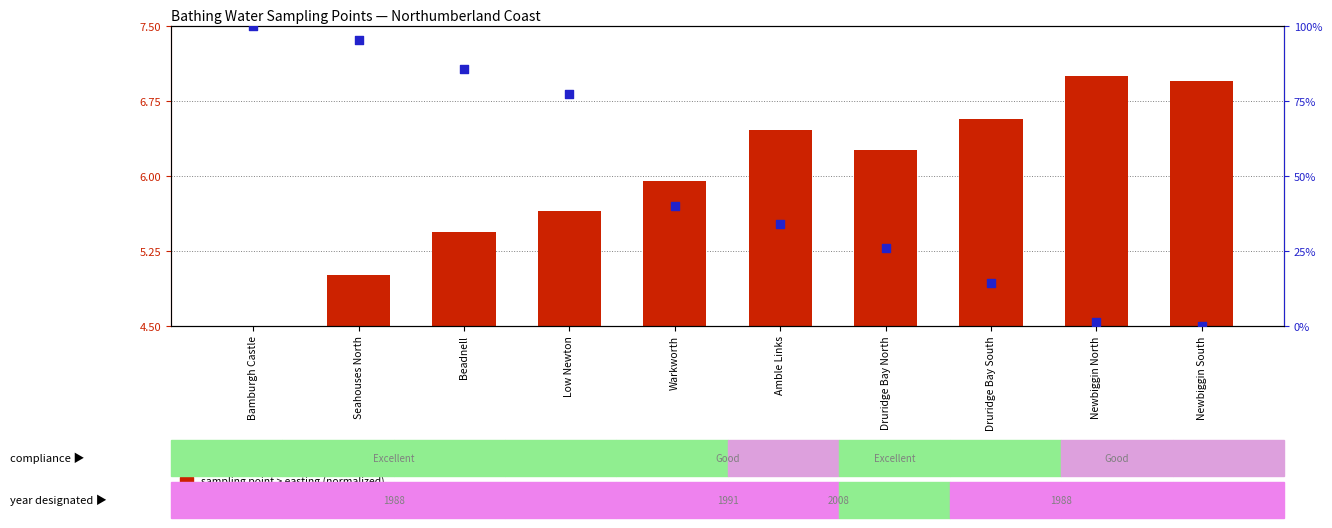

What is the total value across all series at Warkworth?

45.8